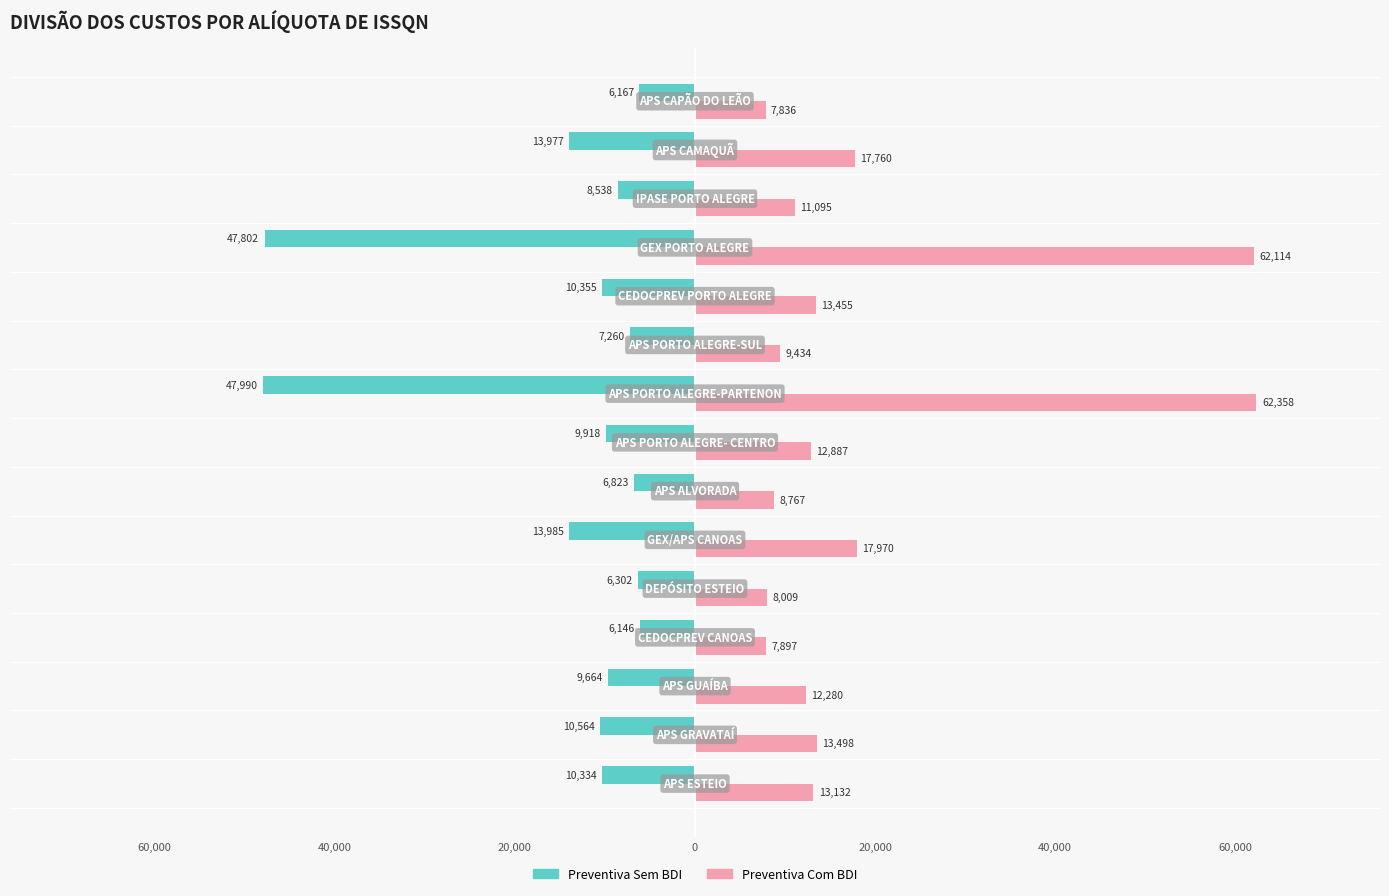

What is the average value of the Preventiva Com BDI series?

18566.1